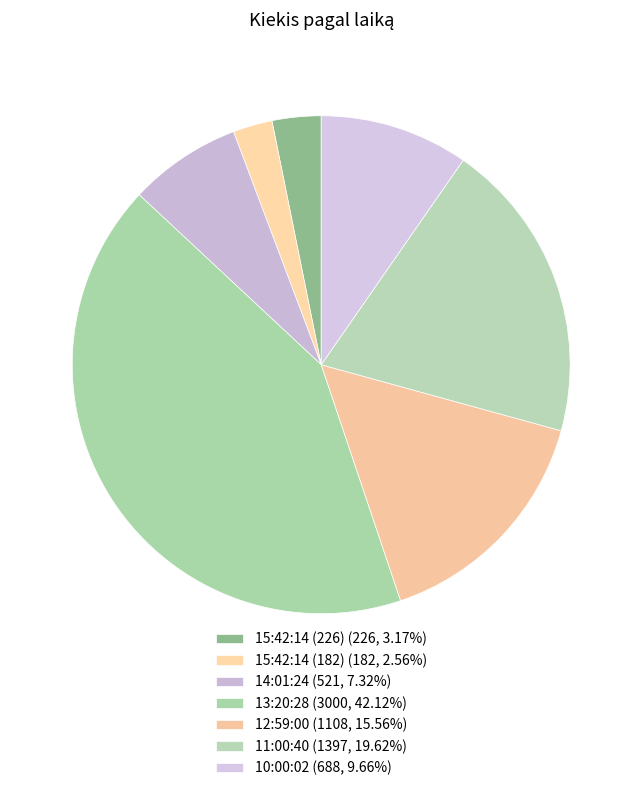

Is it true that 10:00:02 is 1% of the pie?

False